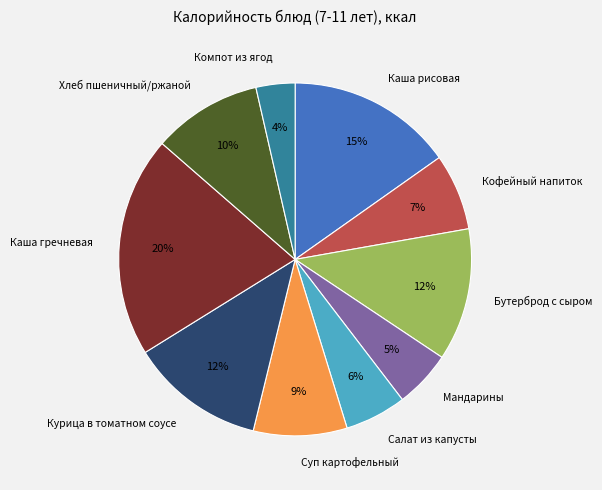

What is the ratio of the value at Каша гречневая to the value at Кофейный напиток?

2.9